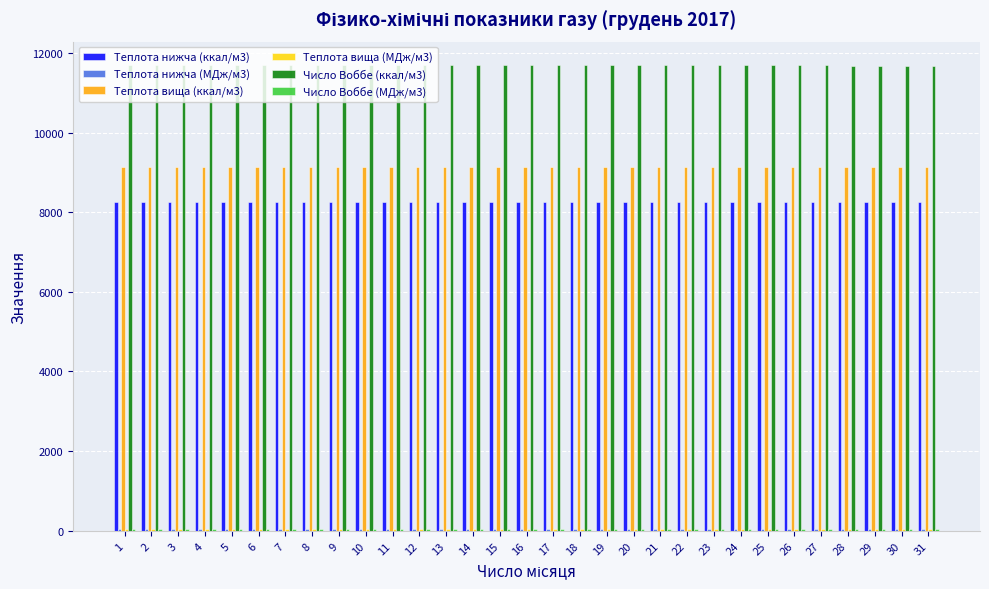

Is the value of Теплота вища (ккал/м3) at 29 greater than the value of Число Воббе (ккал/м3) at 7?

No